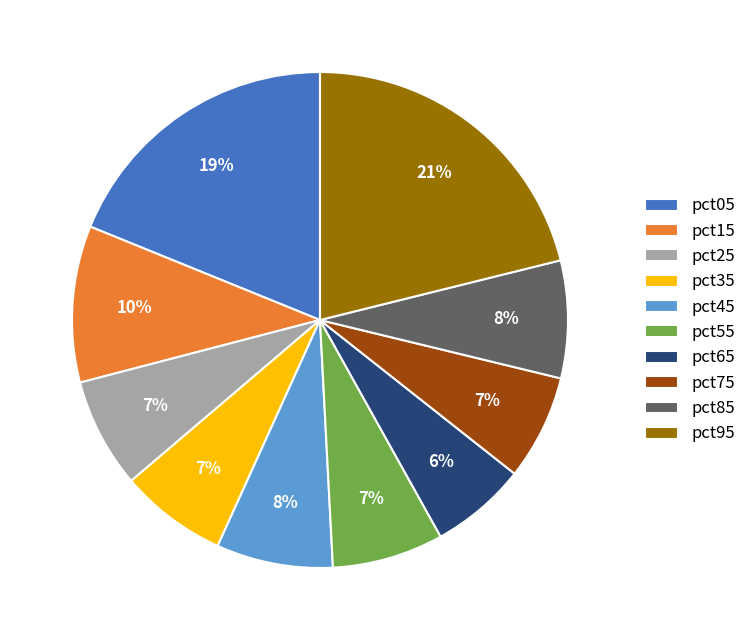

What percentage is the pct45 slice, to the nearest percent?

8%